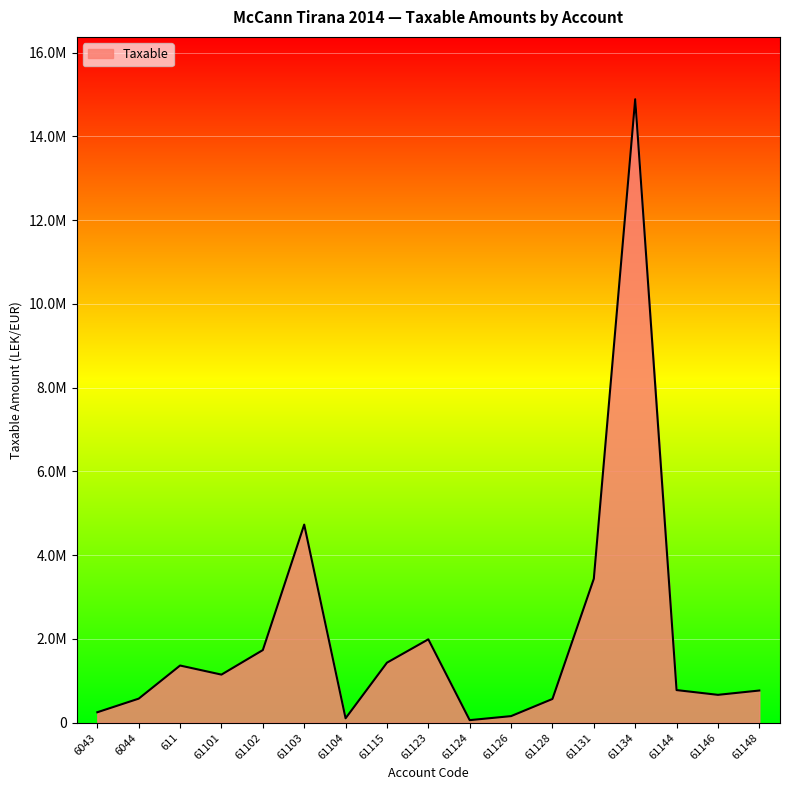

Where is the first local maximum?

611